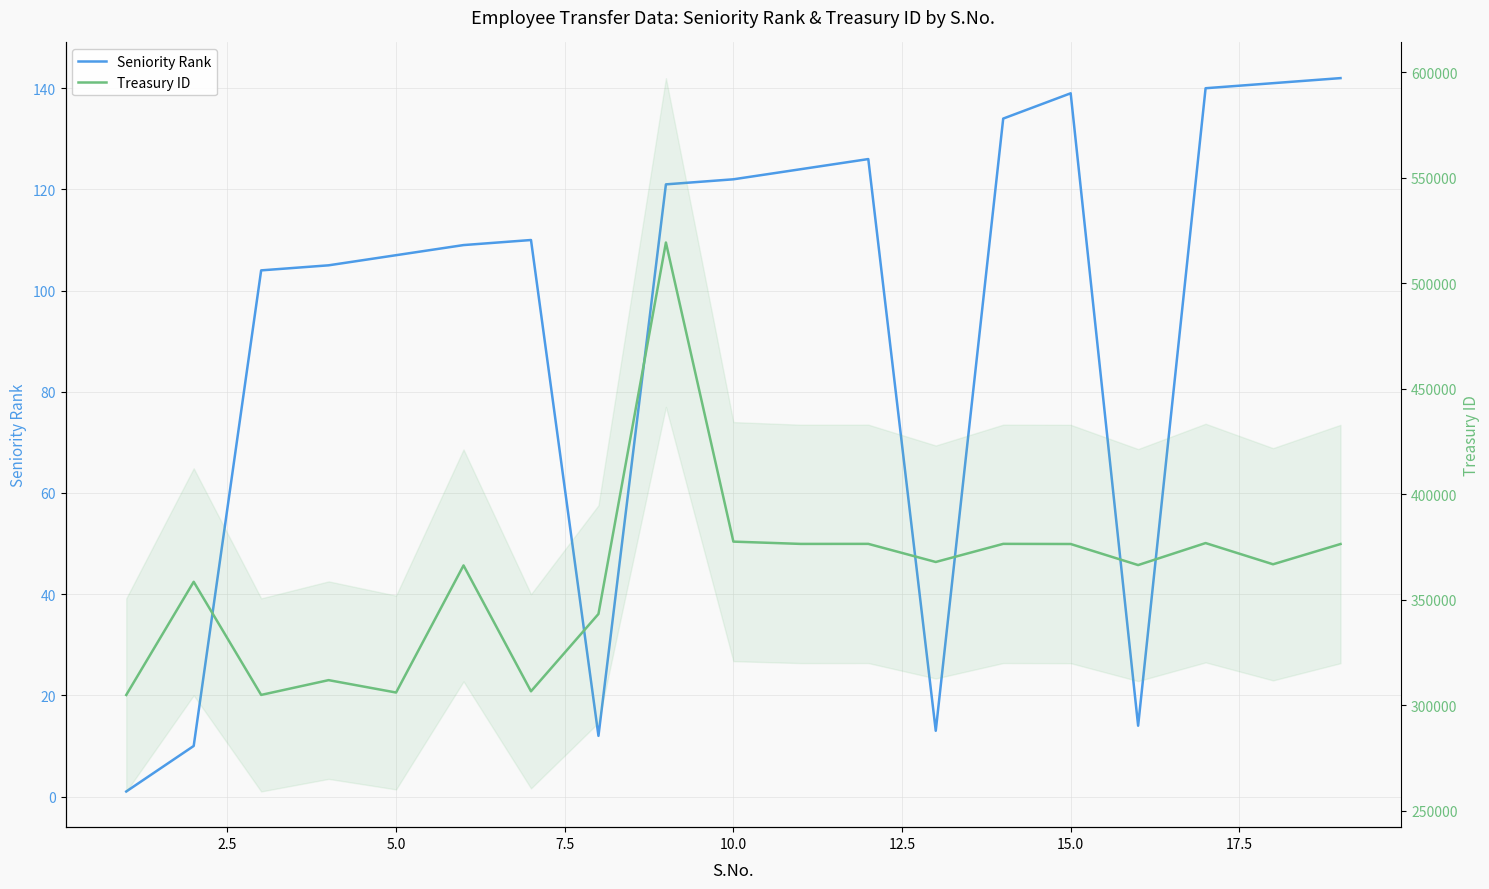

How many lines are shown in the chart?

2